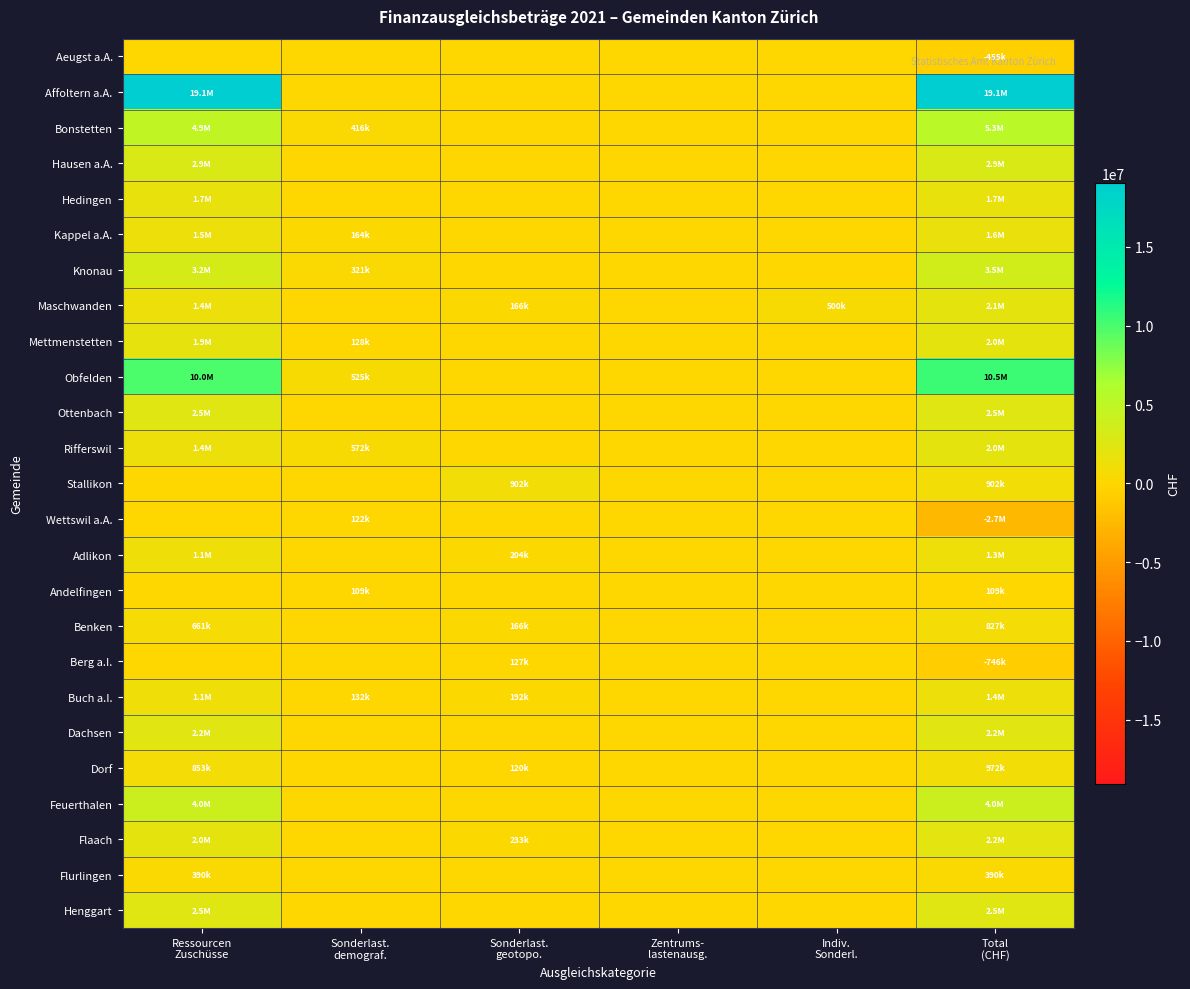

At Indiv. Sonderl., list the series in order from largest to smallest.

Maschwanden, Aeugst a.A., Affoltern a.A., Bonstetten, Hausen a.A., Hedingen, Kappel a.A., Knonau, Mettmenstetten, Obfelden, Ottenbach, Rifferswil, Stallikon, Wettswil a.A., Adlikon, Andelfingen, Benken, Berg a.I., Buch a.I., Dachsen, Dorf, Feuerthalen, Flaach, Flurlingen, Henggart